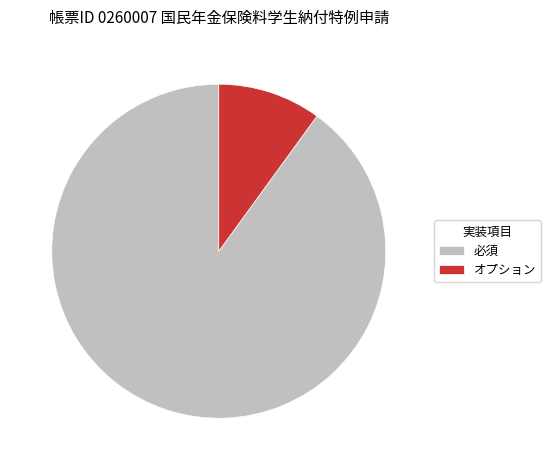

What is the ratio of the value at 必須 to the value at オプション?

9.0